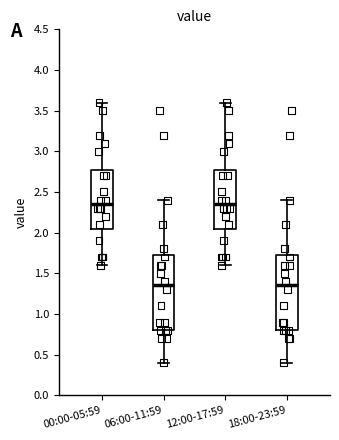

Reading left to right, transcribe this box plot: for each box, give where its median line is, the range the box spans, and where its two whiskers end, as read against the y-axis. The values are not printed on the chart, so give them approximately, as read against the axis.

00:00-05:59: median 2.35, box 2.05 to 2.80, whiskers 1.60 to 3.60
06:00-11:59: median 1.35, box 0.80 to 1.75, whiskers 0.40 to 2.40
12:00-17:59: median 2.35, box 2.05 to 2.80, whiskers 1.60 to 3.60
18:00-23:59: median 1.35, box 0.80 to 1.75, whiskers 0.40 to 2.40